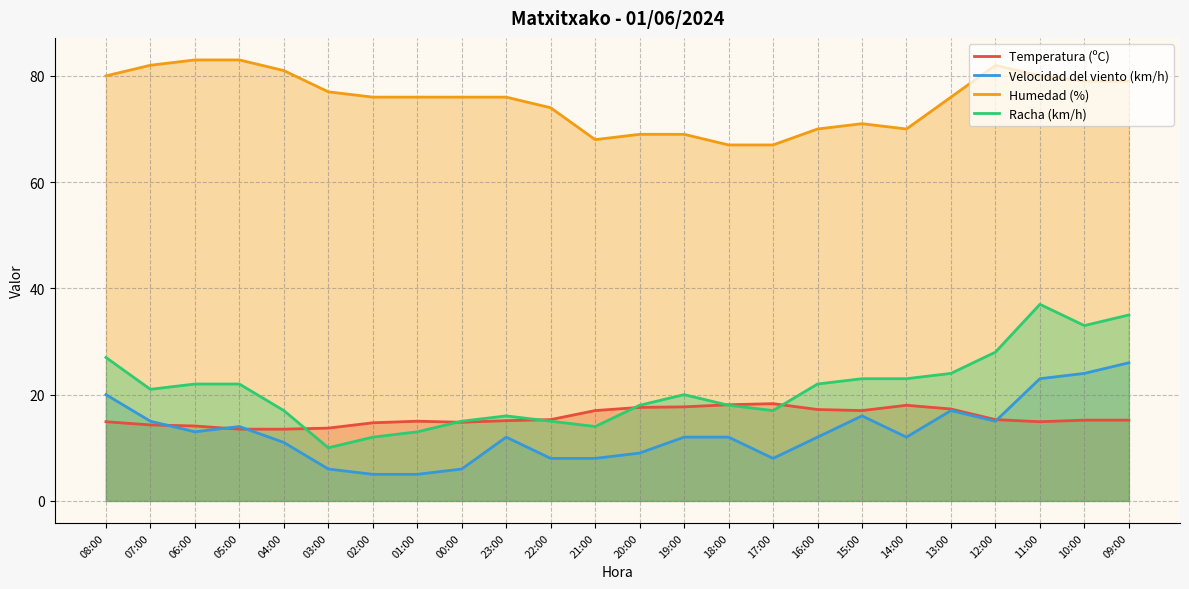

Reading right to left, what are all the values shown in this chart?

Temperatura (ºC): 09:00=15.2	10:00=15.2	11:00=14.9	12:00=15.3	13:00=17.3	14:00=18.0	15:00=17.0	16:00=17.2	17:00=18.3	18:00=18.1	19:00=17.7	20:00=17.6	21:00=17.0	22:00=15.3	23:00=15.1	00:00=14.8	01:00=15.0	02:00=14.7	03:00=13.7	04:00=13.5	05:00=13.5	06:00=14.1	07:00=14.3	08:00=14.9
Velocidad del viento (km/h): 09:00=26.0	10:00=24.0	11:00=23.0	12:00=15.0	13:00=17.0	14:00=12.0	15:00=16.0	16:00=12.0	17:00=8.0	18:00=12.0	19:00=12.0	20:00=9.0	21:00=8.0	22:00=8.0	23:00=12.0	00:00=6.0	01:00=5.0	02:00=5.0	03:00=6.0	04:00=11.0	05:00=14.0	06:00=13.0	07:00=15.0	08:00=20.0
Humedad (%): 09:00=79.0	10:00=79.0	11:00=80.0	12:00=82.0	13:00=76.0	14:00=70.0	15:00=71.0	16:00=70.0	17:00=67.0	18:00=67.0	19:00=69.0	20:00=69.0	21:00=68.0	22:00=74.0	23:00=76.0	00:00=76.0	01:00=76.0	02:00=76.0	03:00=77.0	04:00=81.0	05:00=83.0	06:00=83.0	07:00=82.0	08:00=80.0
Racha (km/h): 09:00=35.0	10:00=33.0	11:00=37.0	12:00=28.0	13:00=24.0	14:00=23.0	15:00=23.0	16:00=22.0	17:00=17.0	18:00=18.0	19:00=20.0	20:00=18.0	21:00=14.0	22:00=15.0	23:00=16.0	00:00=15.0	01:00=13.0	02:00=12.0	03:00=10.0	04:00=17.0	05:00=22.0	06:00=22.0	07:00=21.0	08:00=27.0